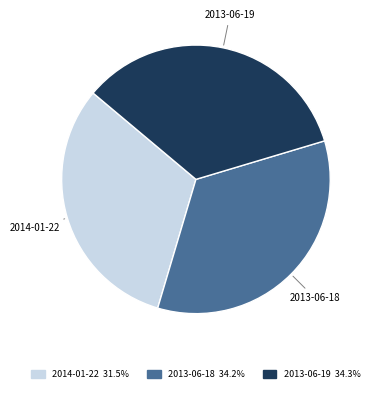

Does any single category account for the majority?

No